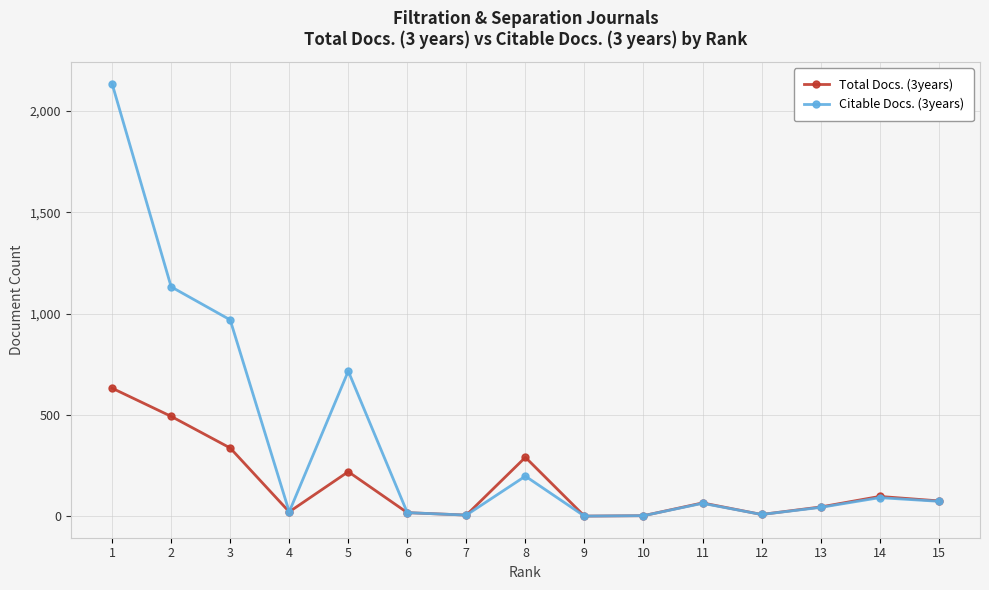

What is the total value across all series at 15?

150